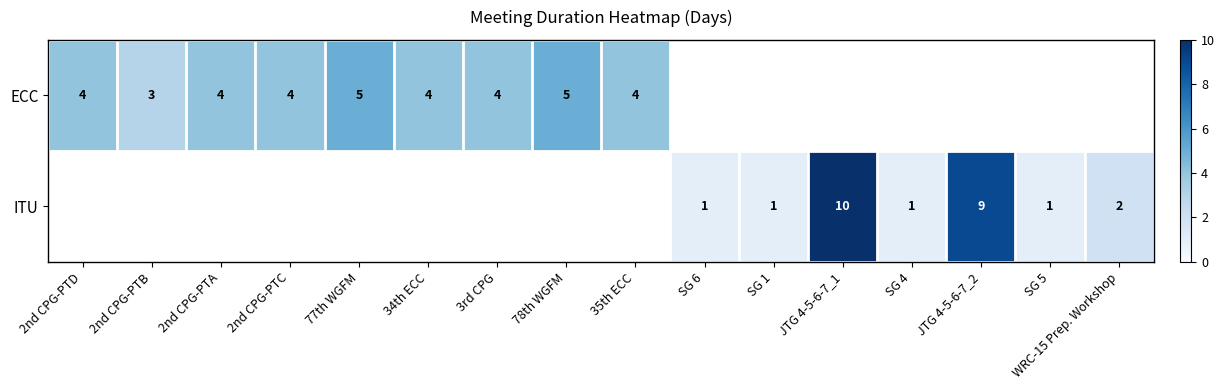

The value of ITU at SG 5 is 1. True or false?

True